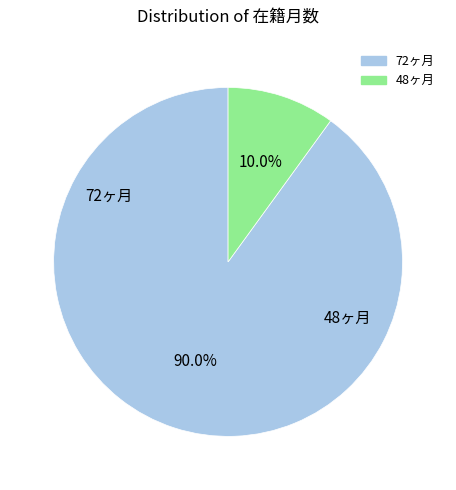

Is there a majority slice in this chart?

Yes